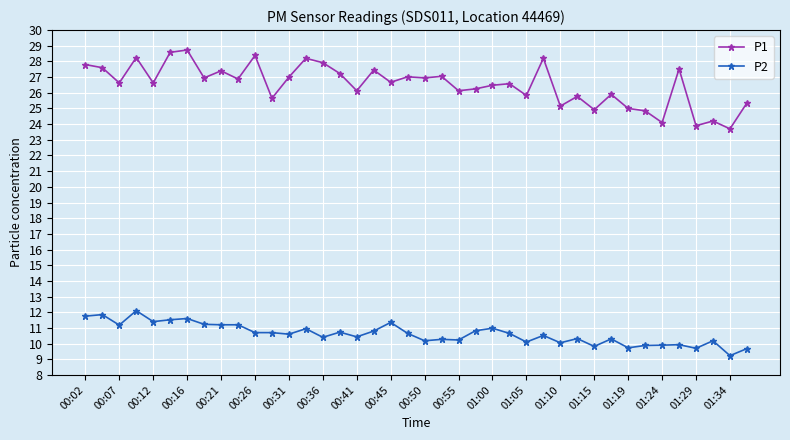

What is the average value of the P1 series?

26.5